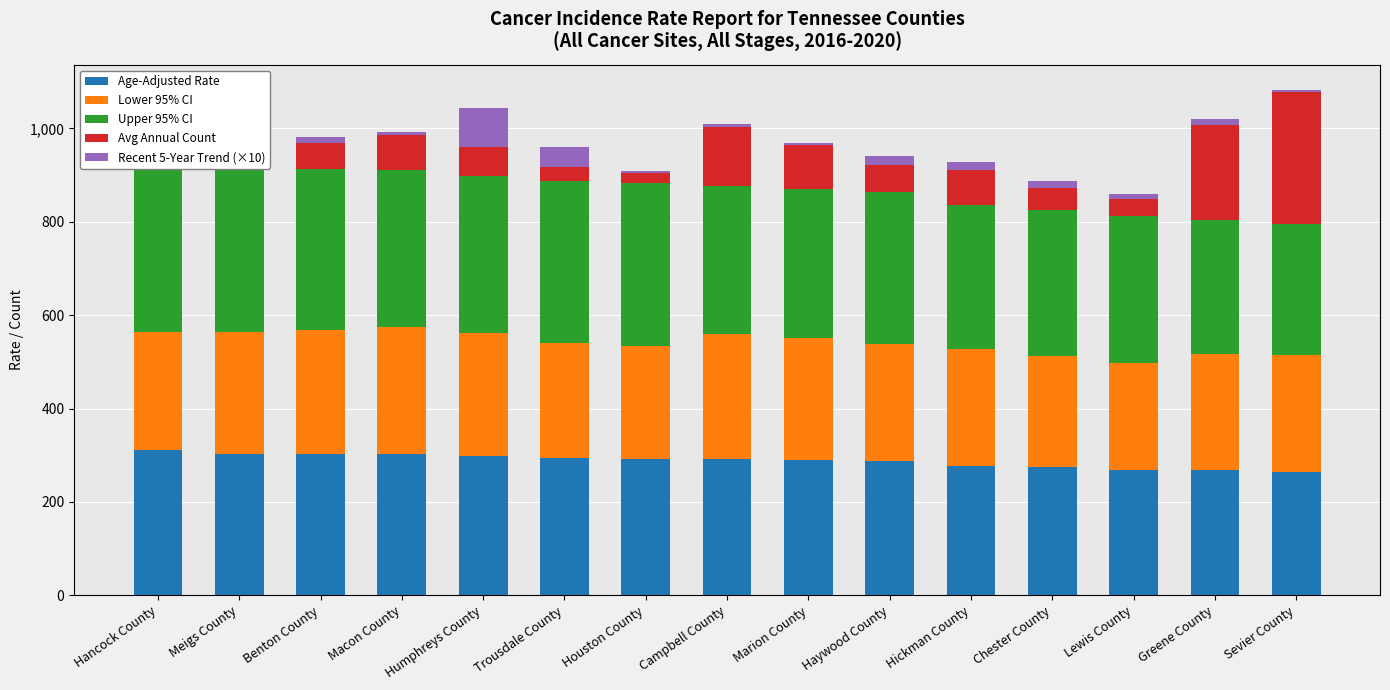

What is the sum of the Lower 95% CI values at Marion County and Hancock County?

514.5